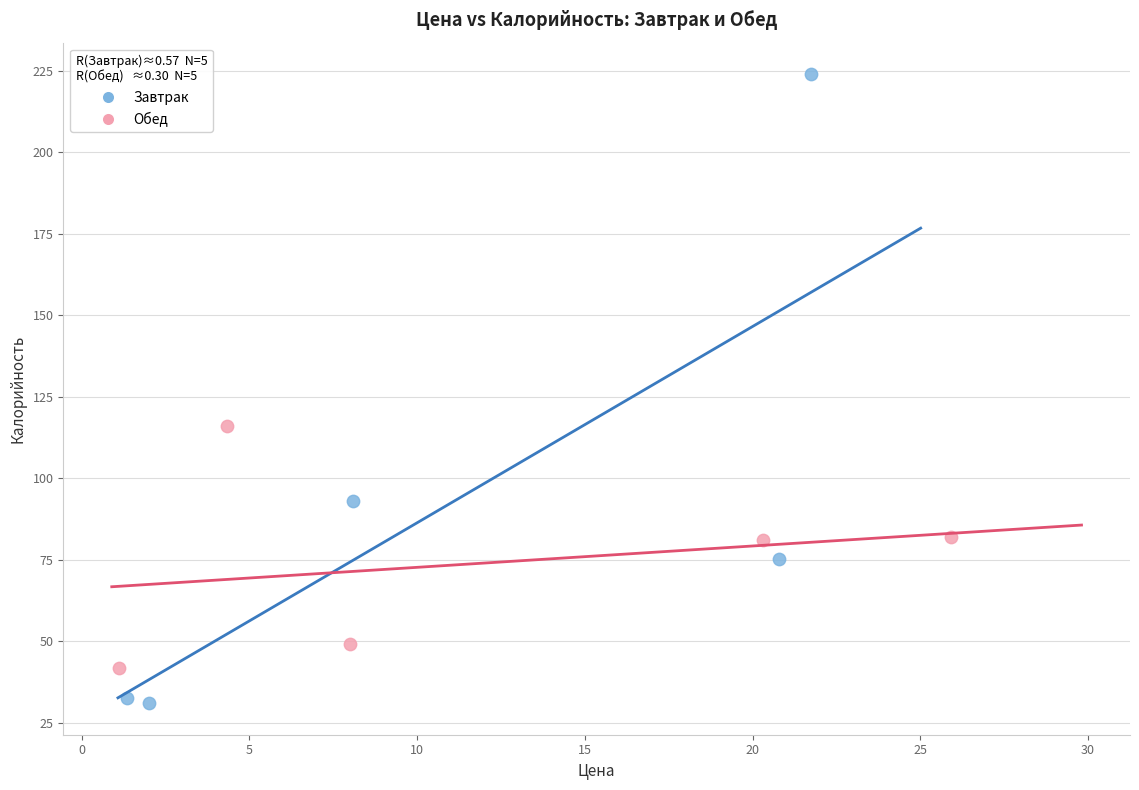

What are all the series names shown in the legend?

Завтрак, Обед